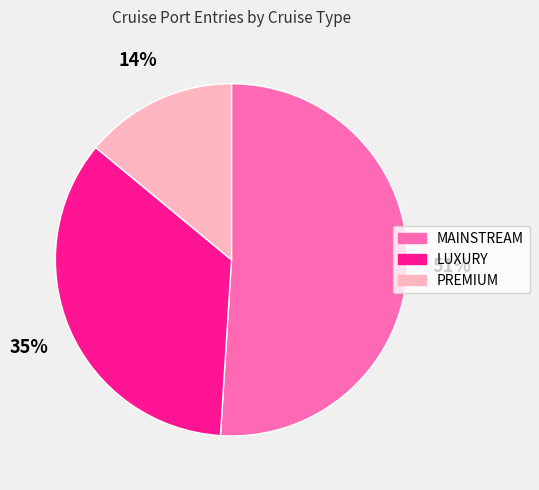

The MAINSTREAM slice represents 51% of the pie. True or false?

True